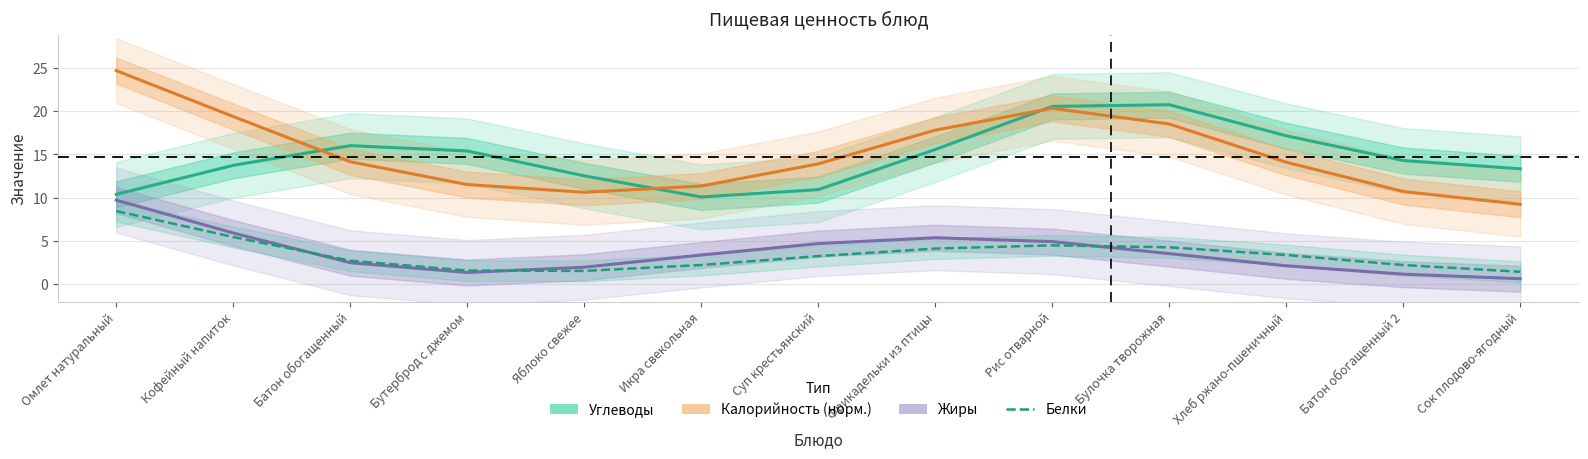

Is it true that Белки equals 2.7 at Батон обогащенный?

True